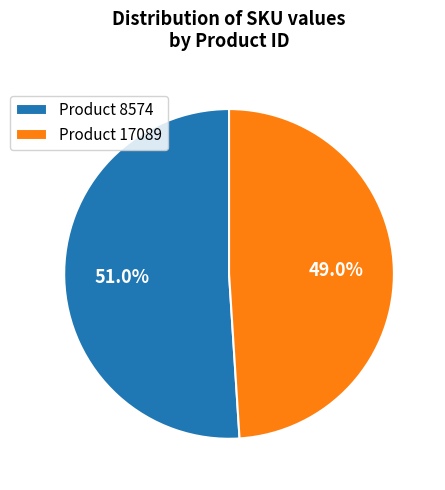

What is the smallest slice in the pie chart?

Product 17089